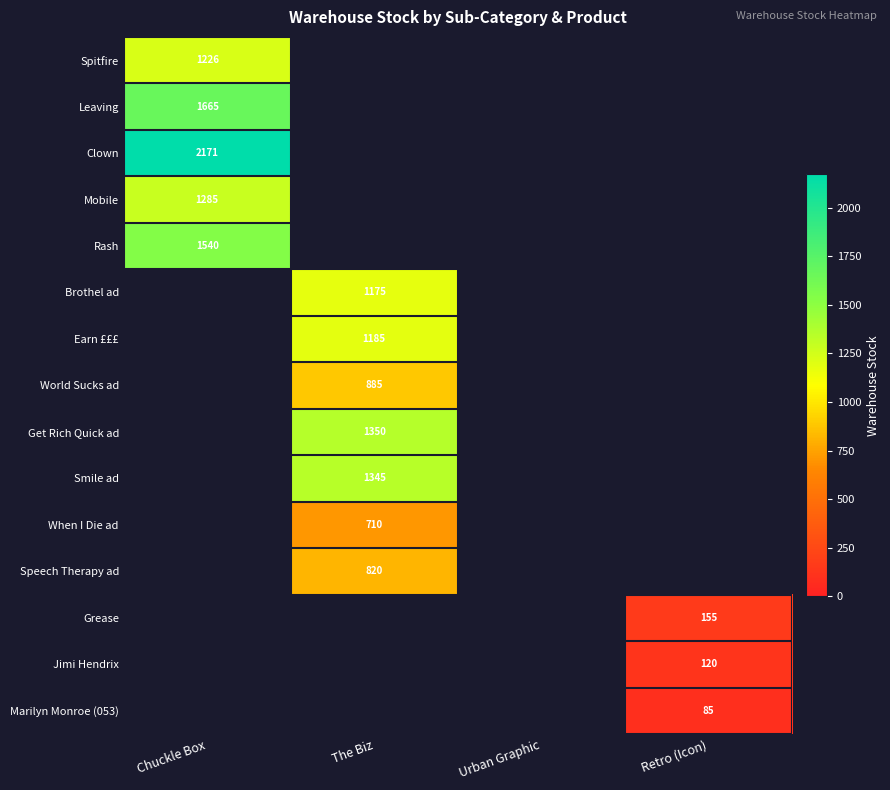

Is it true that When I Die ad equals 210 at The Biz?

False